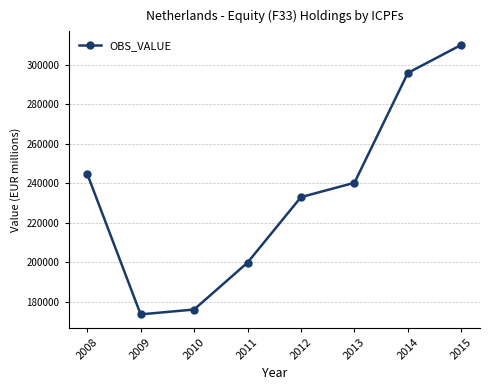

True or false: the data shows 240163 at 2013.

True